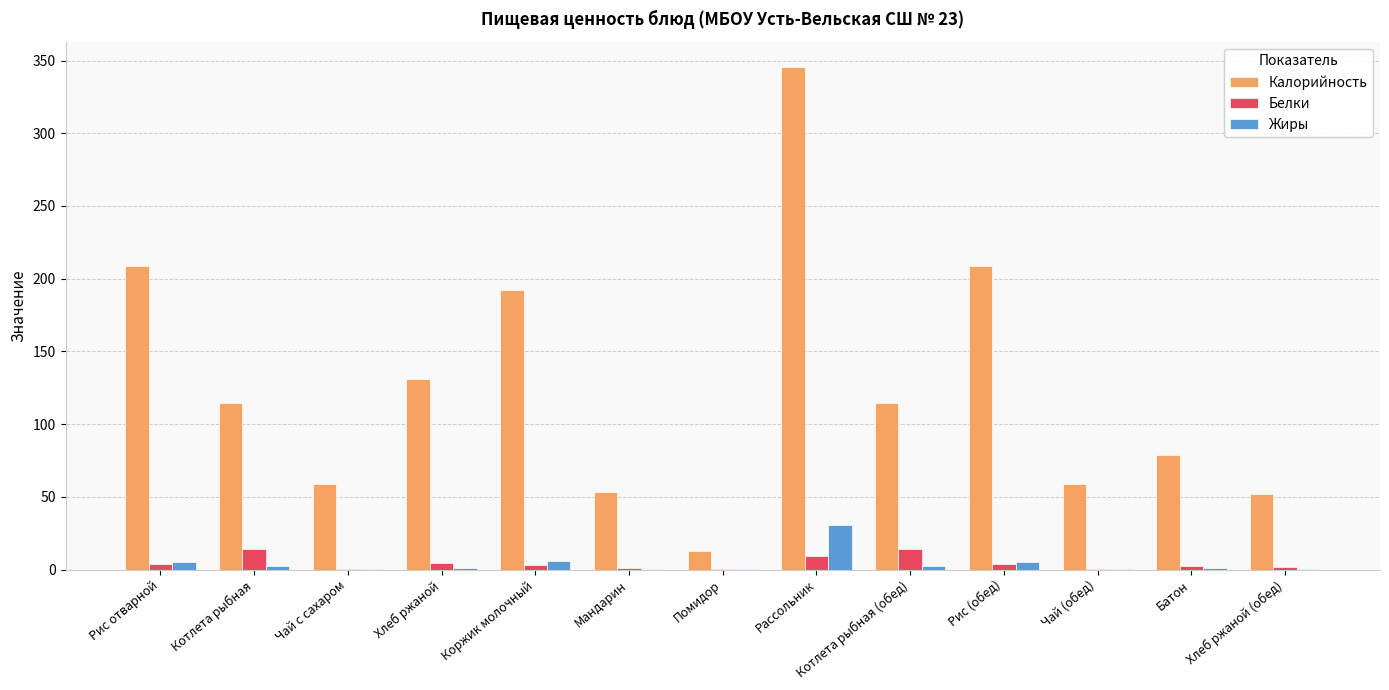

Where is Калорийность nearest to the value 179?

Коржик молочный